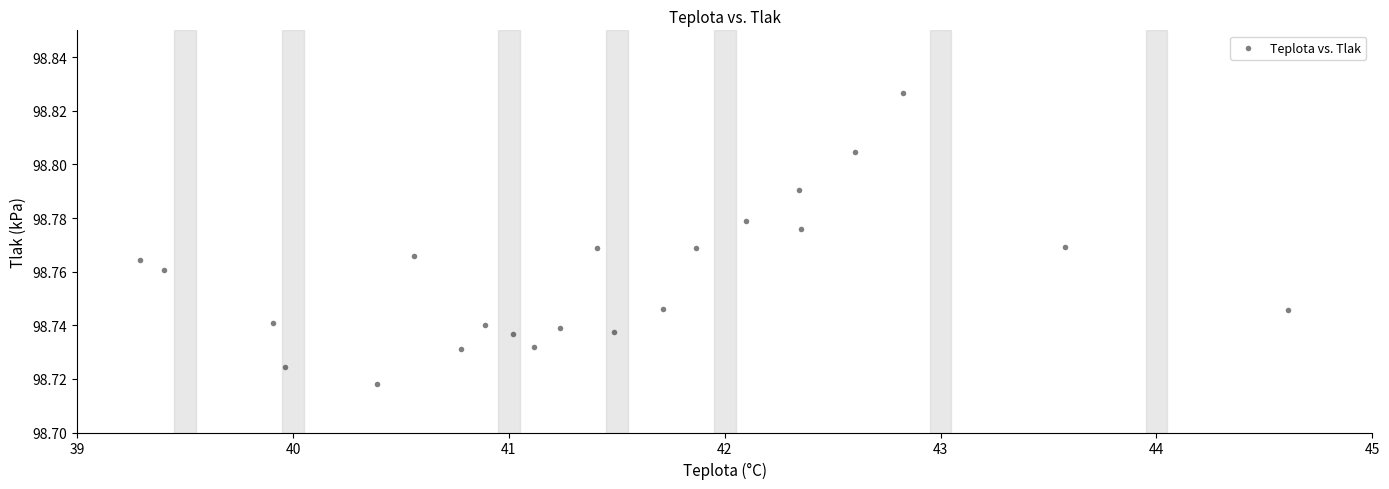

What is the range of X values (max minus min)?

5.3